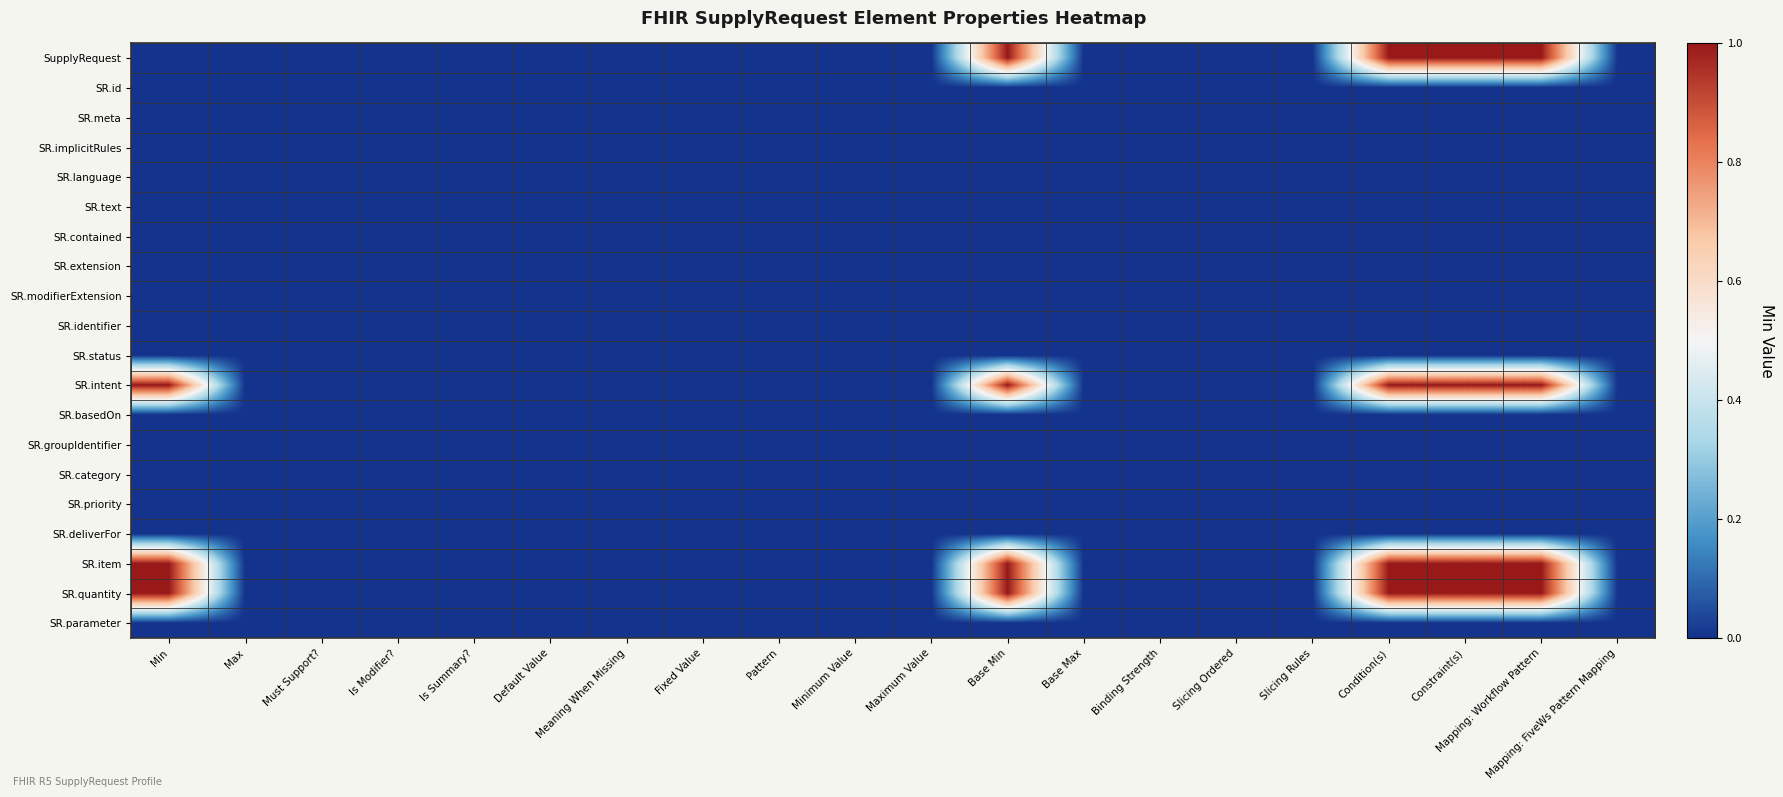

List the series in order of their peak value, lowest first.

SR.id, SR.meta, SR.implicitRules, SR.language, SR.text, SR.contained, SR.extension, SR.modifierExtension, SR.identifier, SR.status, SR.basedOn, SR.groupIdentifier, SR.category, SR.priority, SR.deliverFor, SR.parameter, SupplyRequest, SR.intent, SR.item, SR.quantity